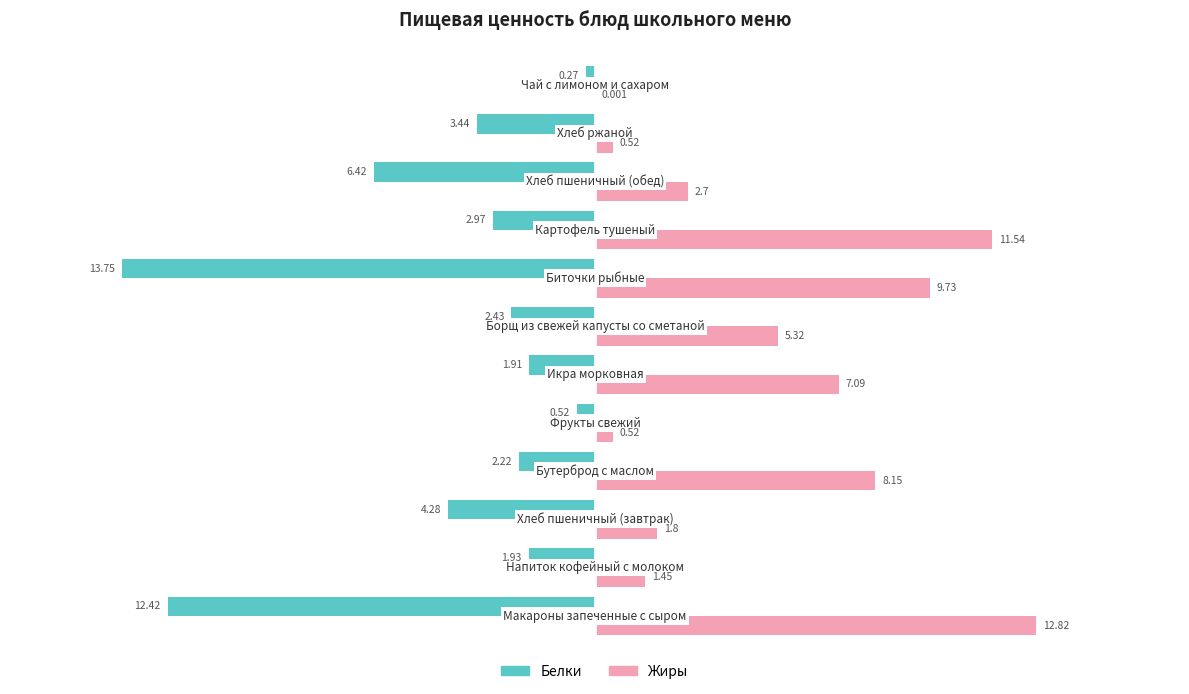

Which series has the largest total across all categories?

Жиры